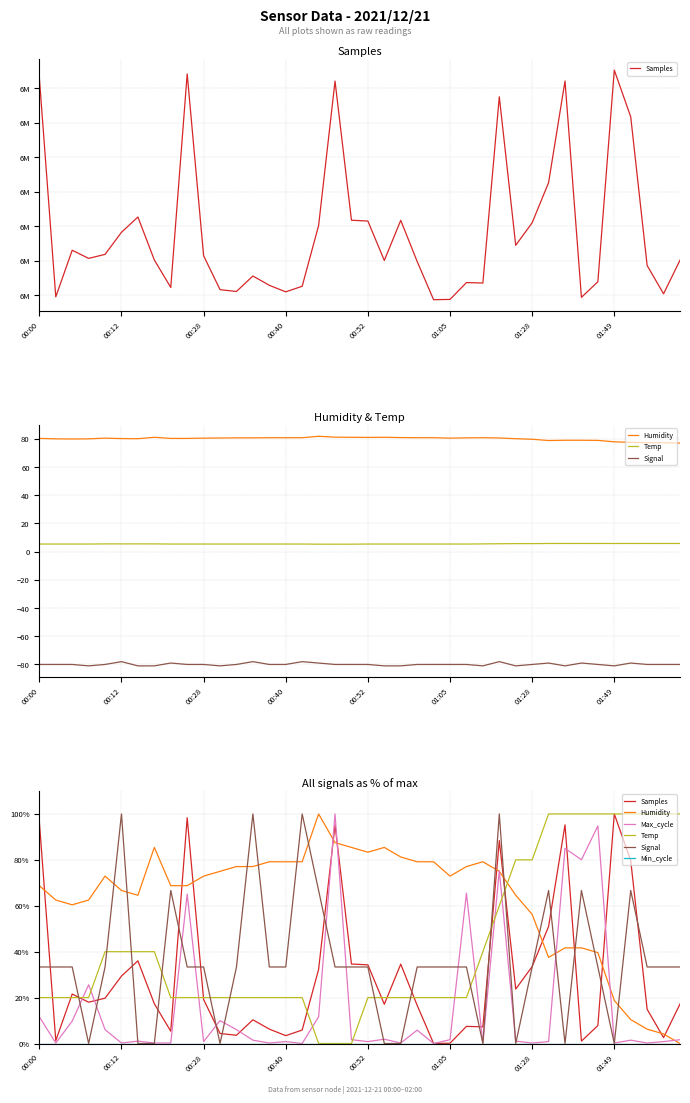

What is the difference between the Temp values at 01:49 and 00:00?

80.0